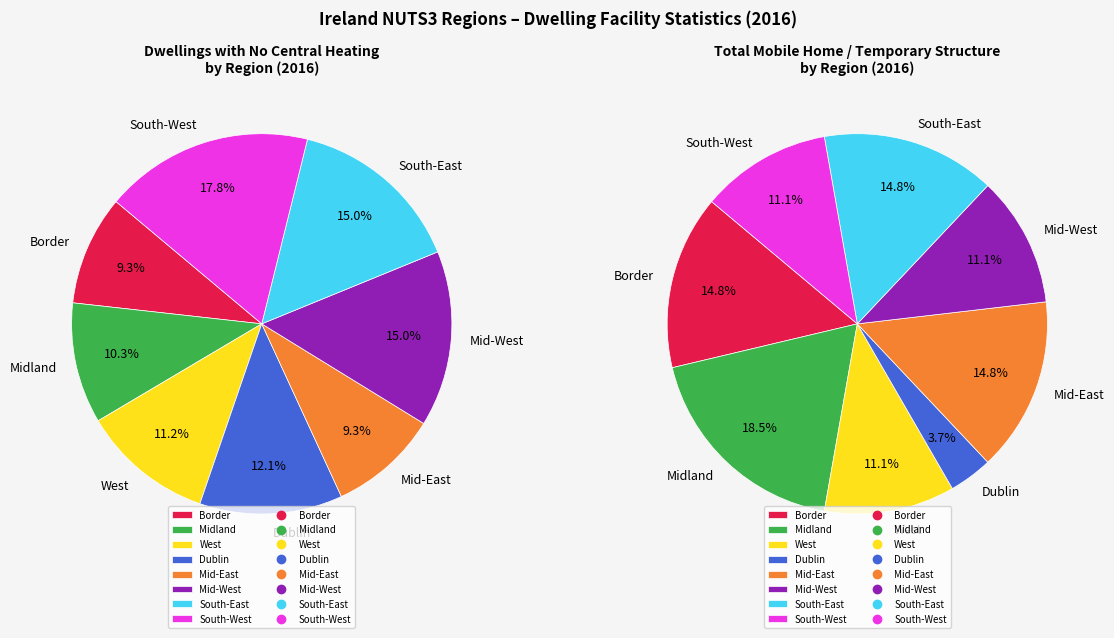

What percentage do South-West and South-East together represent?

32.7%